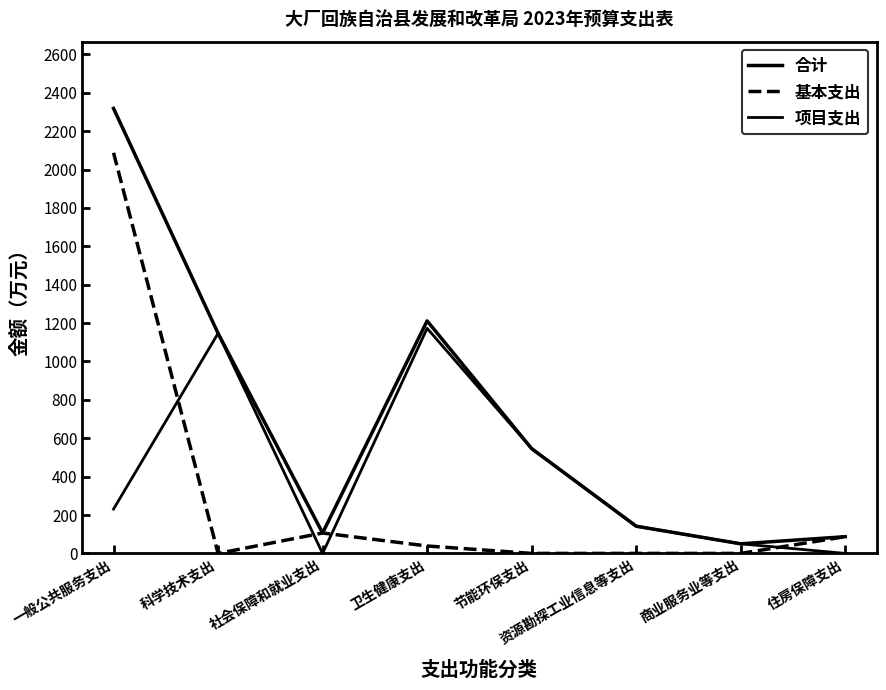

Is this an area chart (filled region under the line)?

No